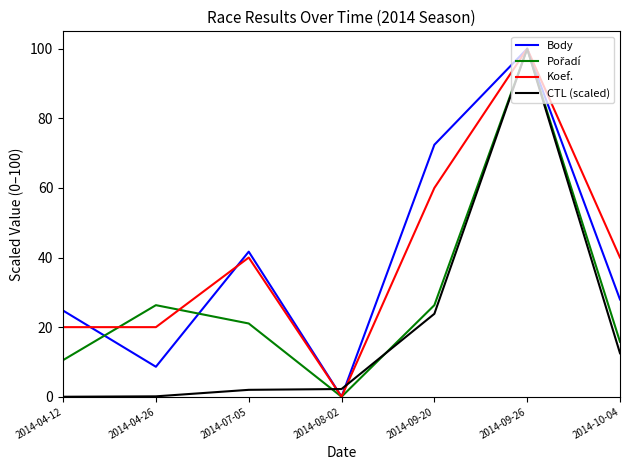

Is the value of Body at 2014-07-05 greater than the value of CTL (scaled) at 2014-10-04?

Yes